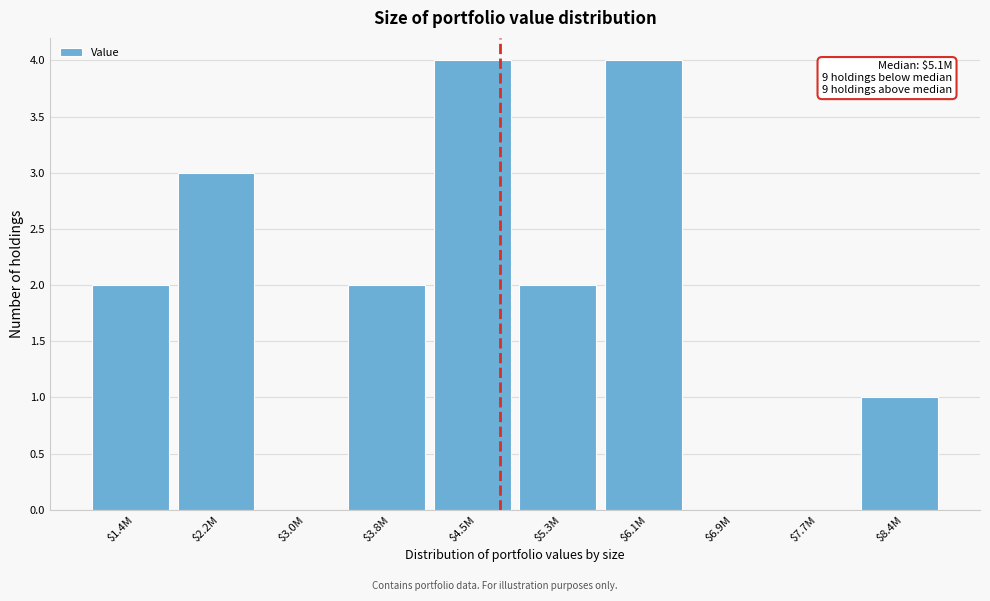

What is the greatest value displayed?

4